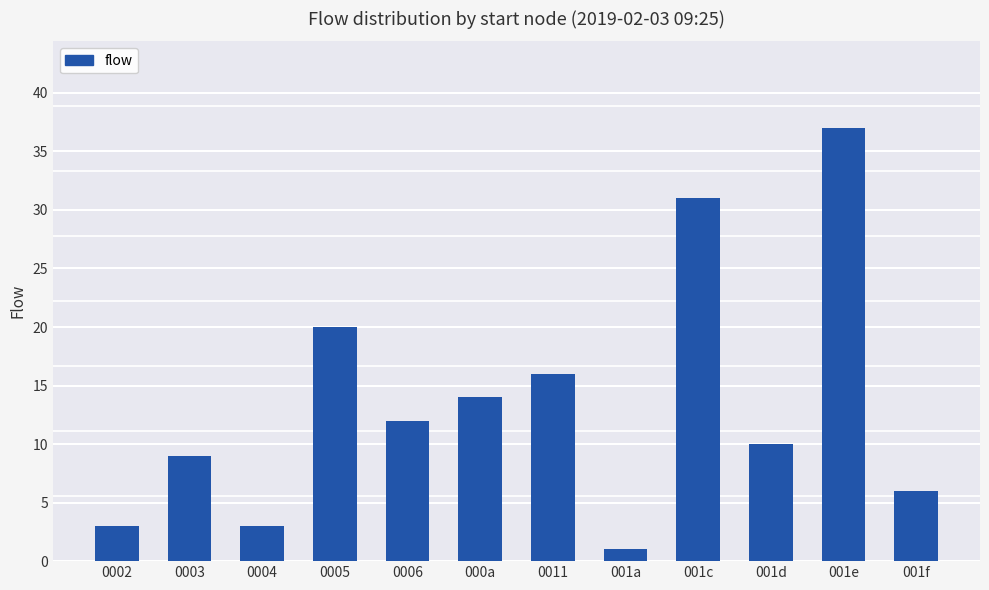

How many values are below 12?

6